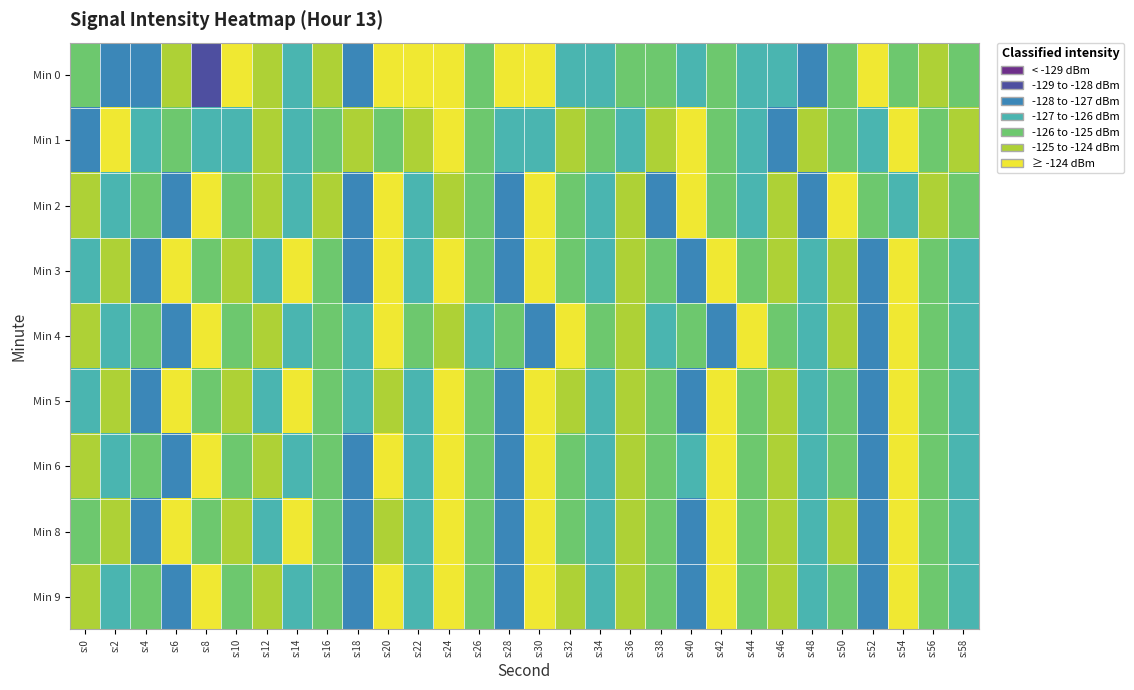

Between s:36 and s:52, which is larger?

s:52